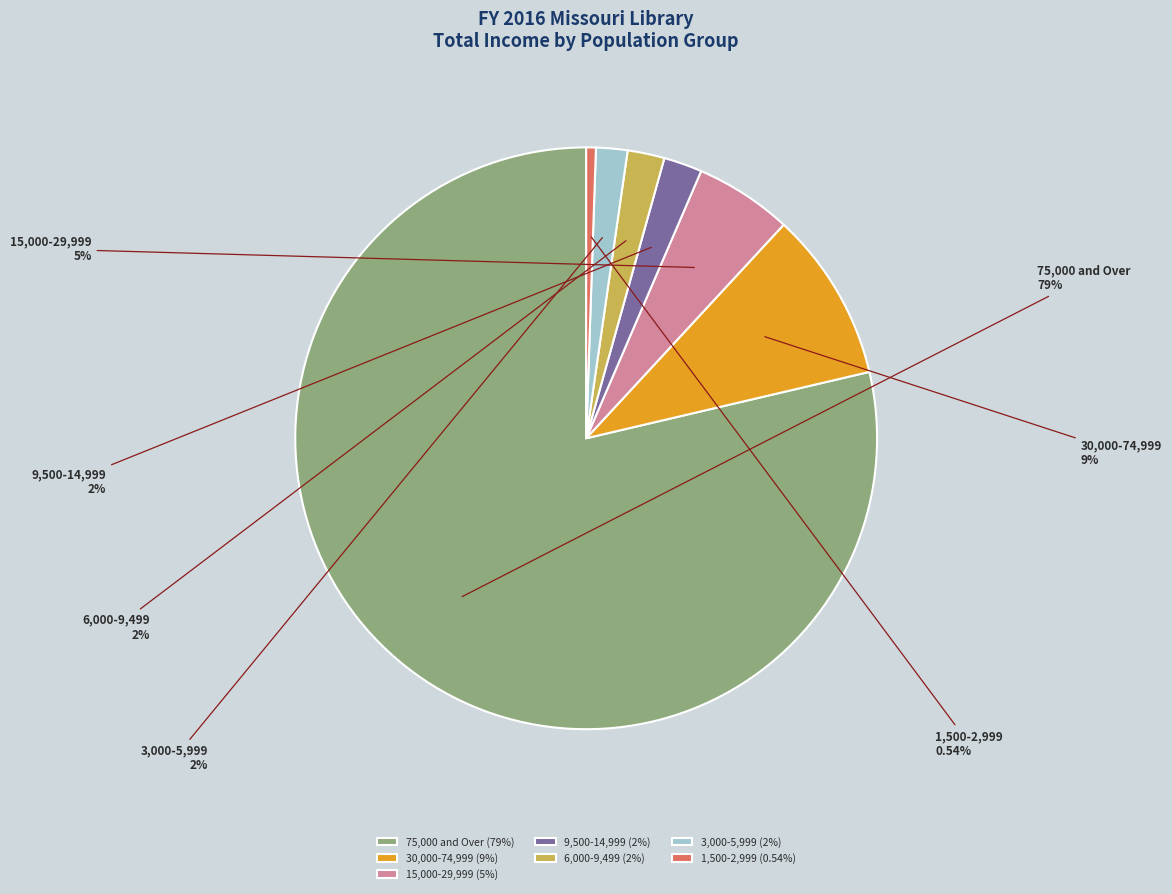

How many slices are in this pie chart?

7